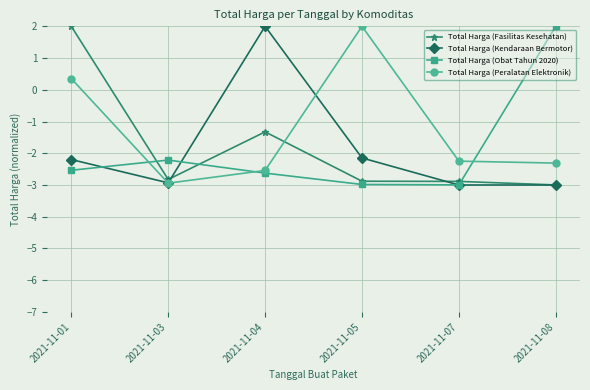

Where is Total Harga (Peralatan Elektronik) nearest to the value 0?

2021-11-01